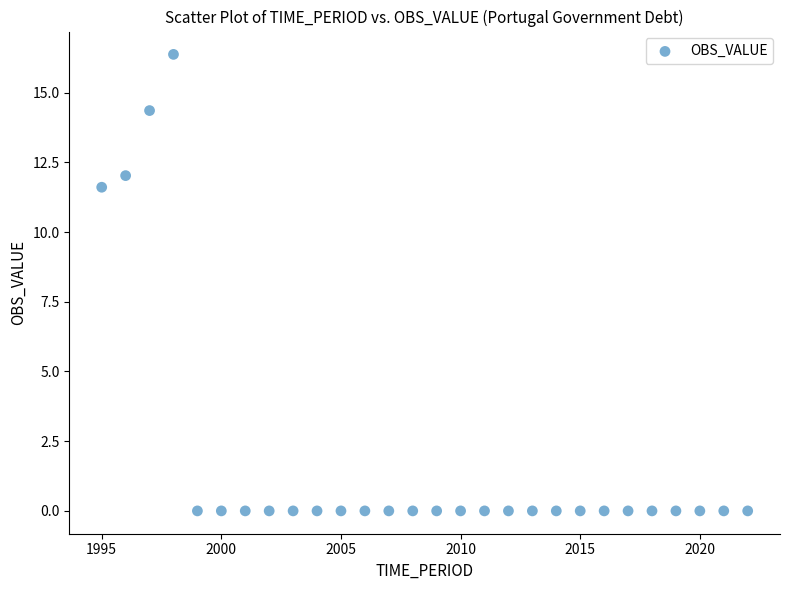

What Y value in the scatter plot is closest to 8?

11.6